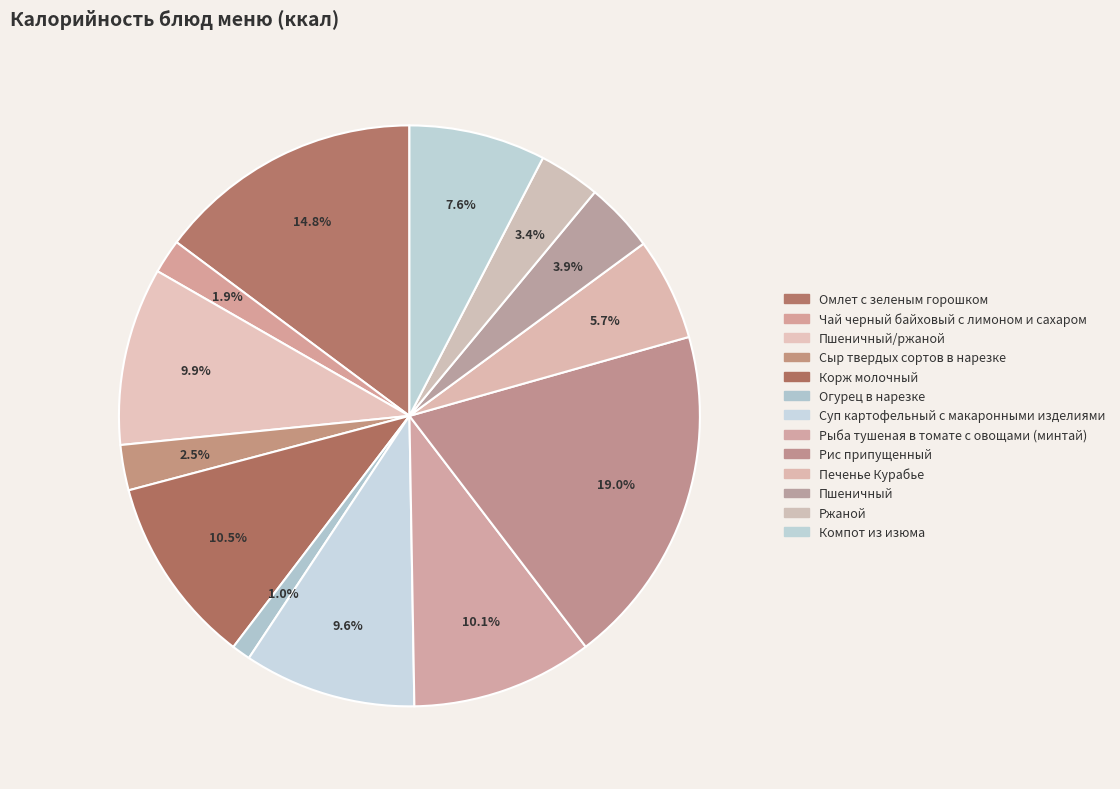

How many slices are in this pie chart?

13